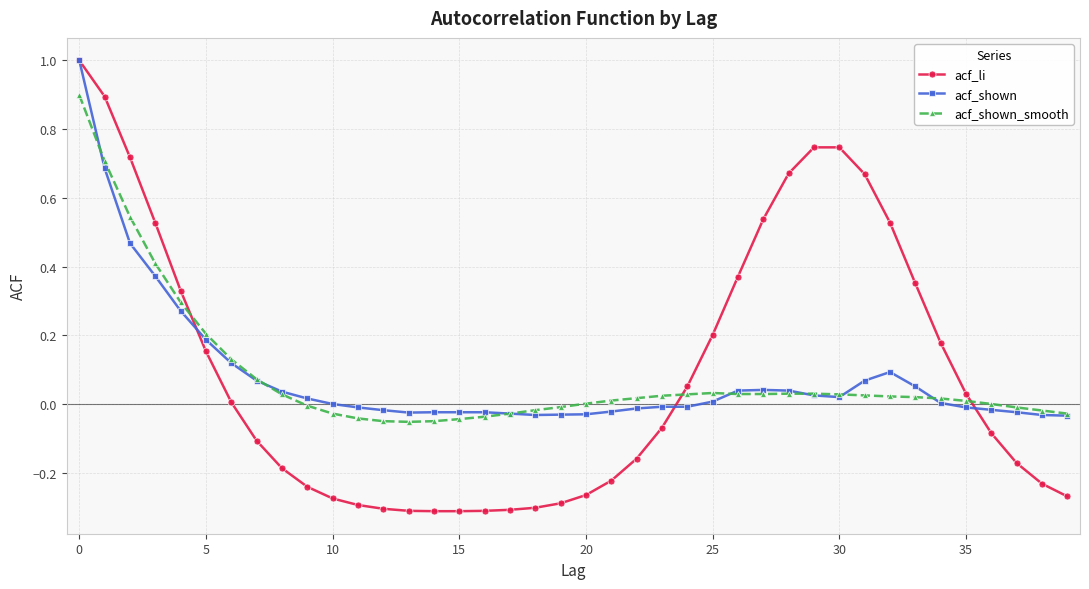

What are all the series names shown in the legend?

acf_li, acf_shown, acf_shown_smooth